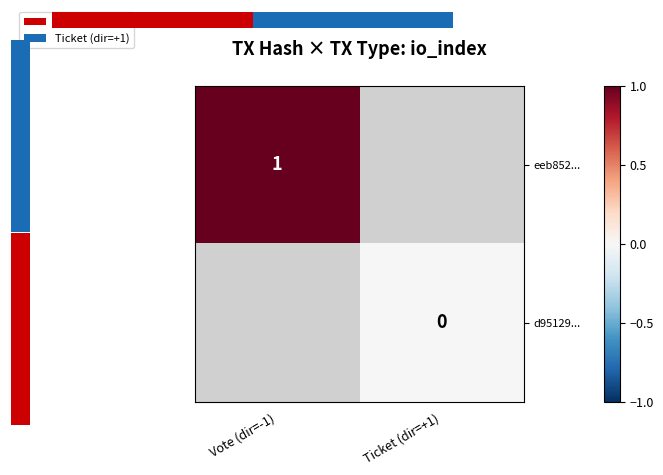

True or false: eeb852... has a value of 1 at Vote (dir=-1).

True